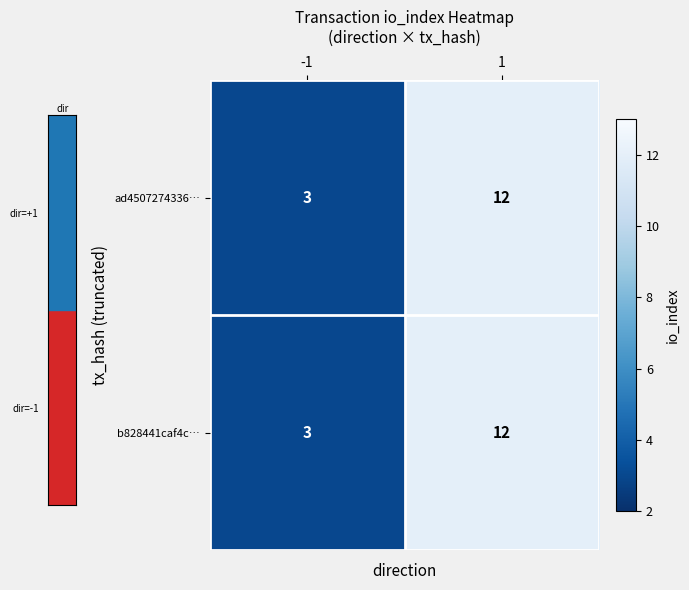

What is the minimum value for ad4507274336…?

3